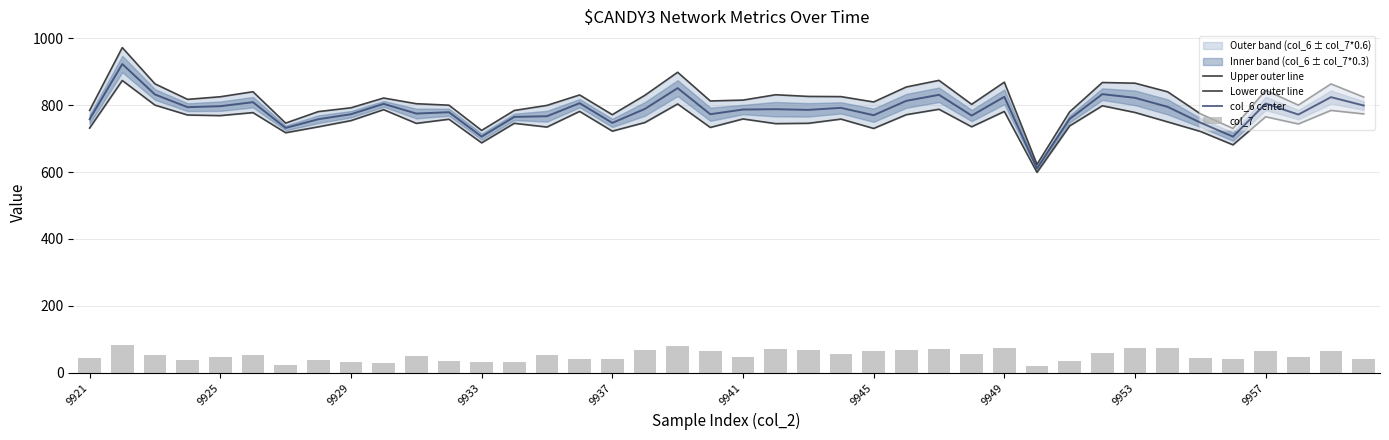

What is the sum of all Upper outer line values?

32621.6